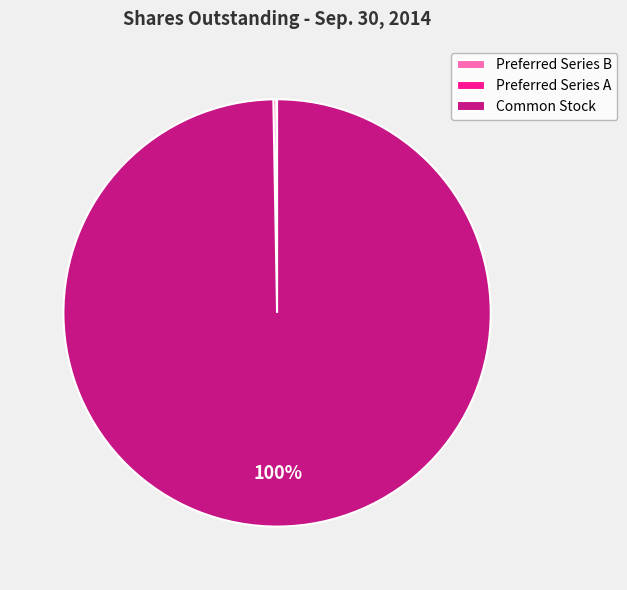

Which category has the biggest portion of the pie?

Common Stock